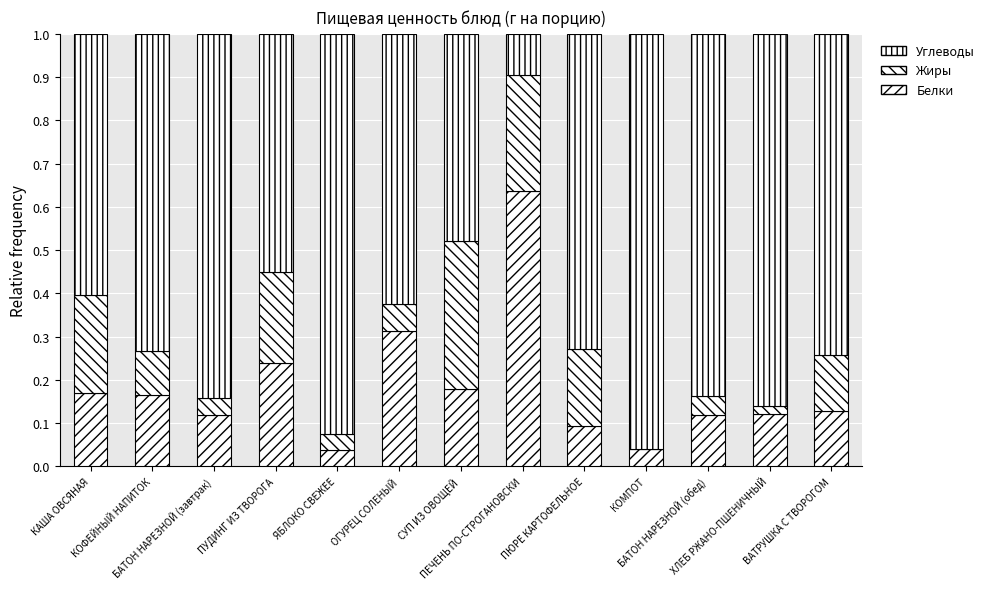

Are the bars horizontal?

No